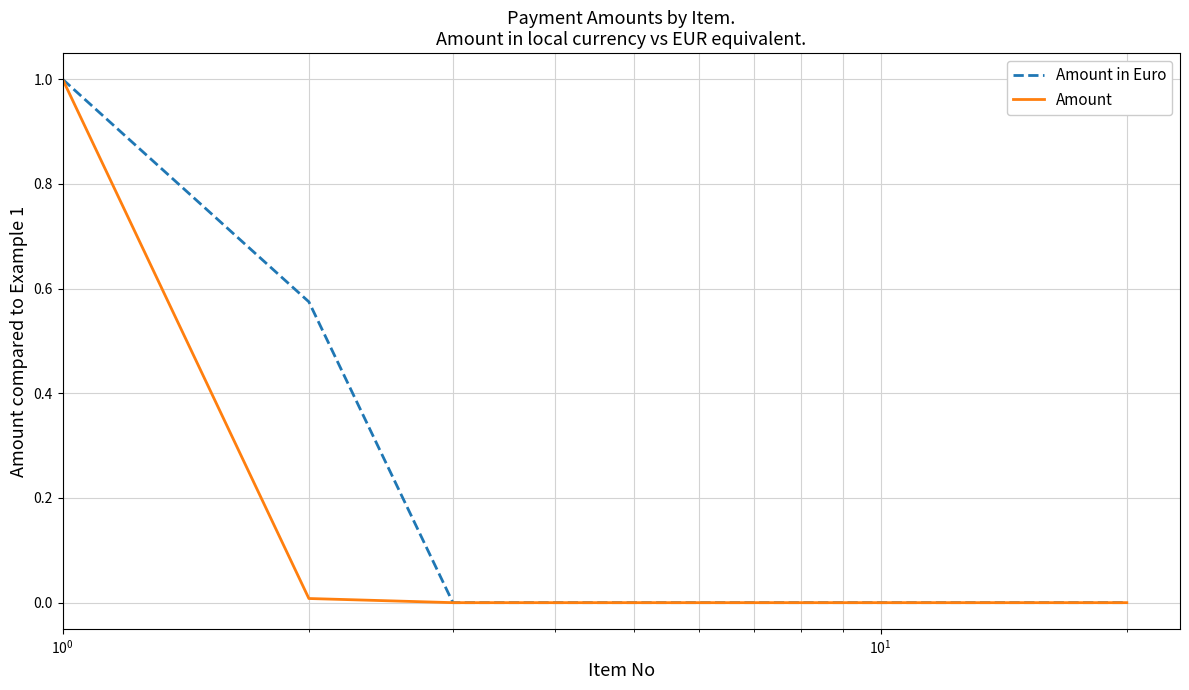

What is the greatest value displayed?

1.0